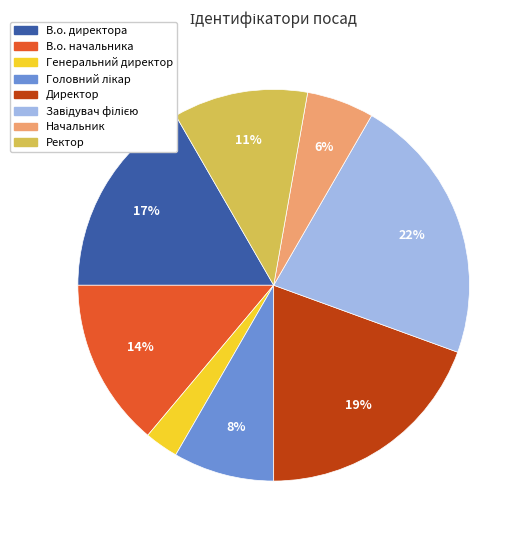

To the nearest percent, what percentage of the pie is Начальник?

6%